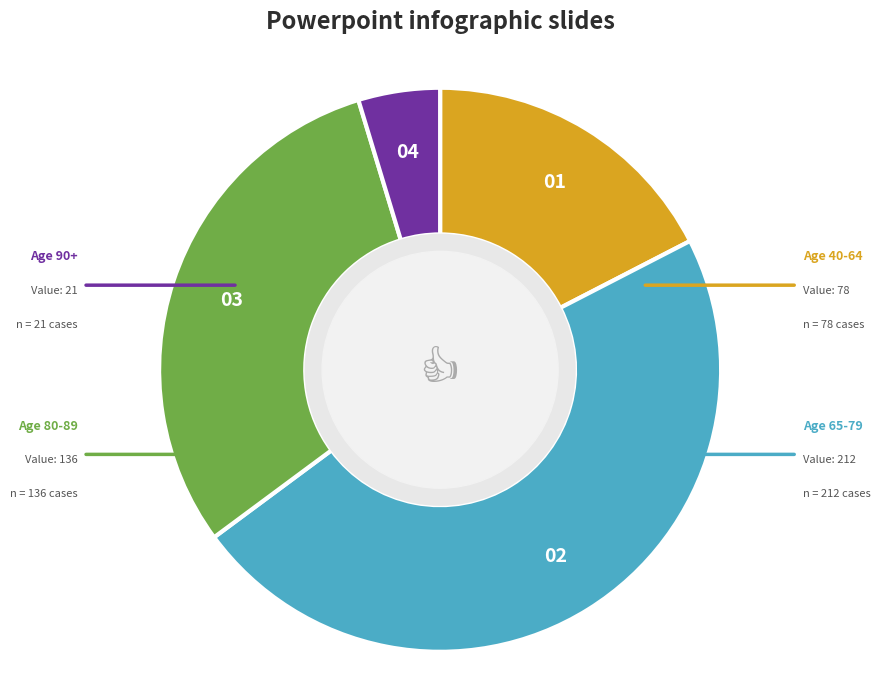

Count the number of slices in the pie.

4